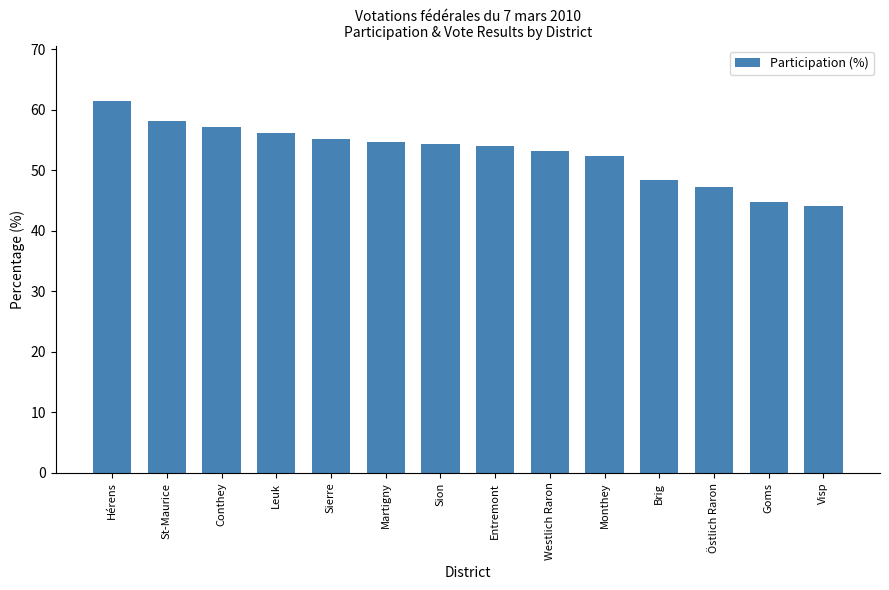

Count the number of categories in the chart.

14